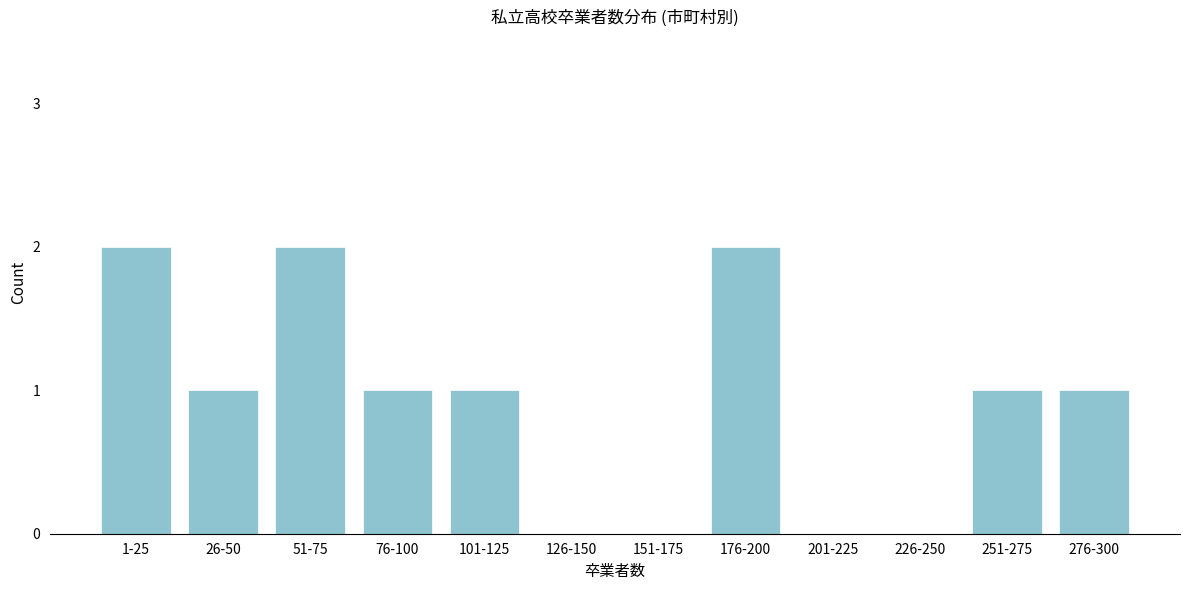

Reading right to left, transcribe all the data shown in this chart.

276-300=1	251-275=1	226-250=0	201-225=0	176-200=2	151-175=0	126-150=0	101-125=1	76-100=1	51-75=2	26-50=1	1-25=2